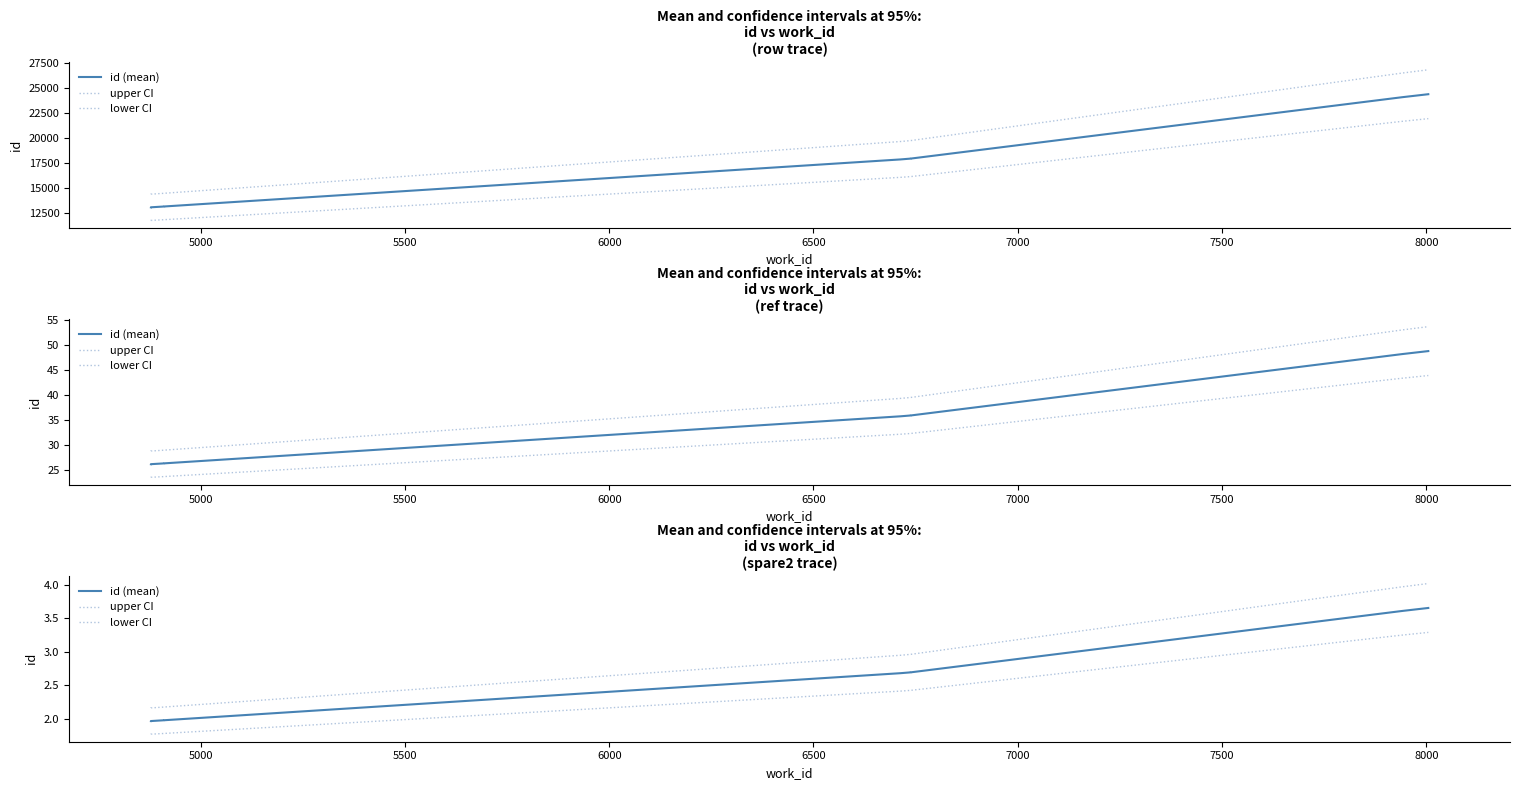

At how many categories does at least one series exceed 1?

10